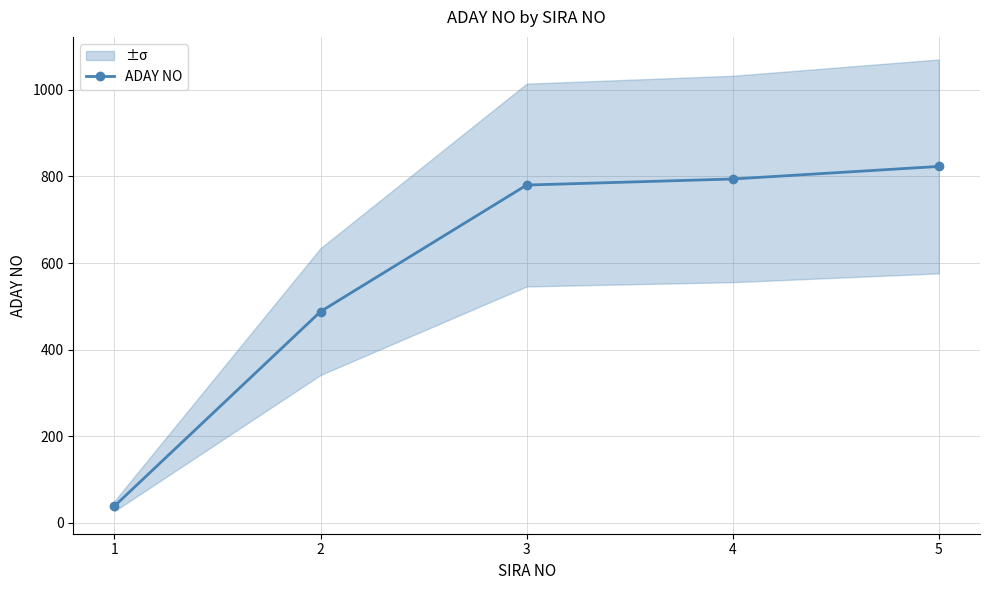

At which category does the chart reach its minimum across all series?

1